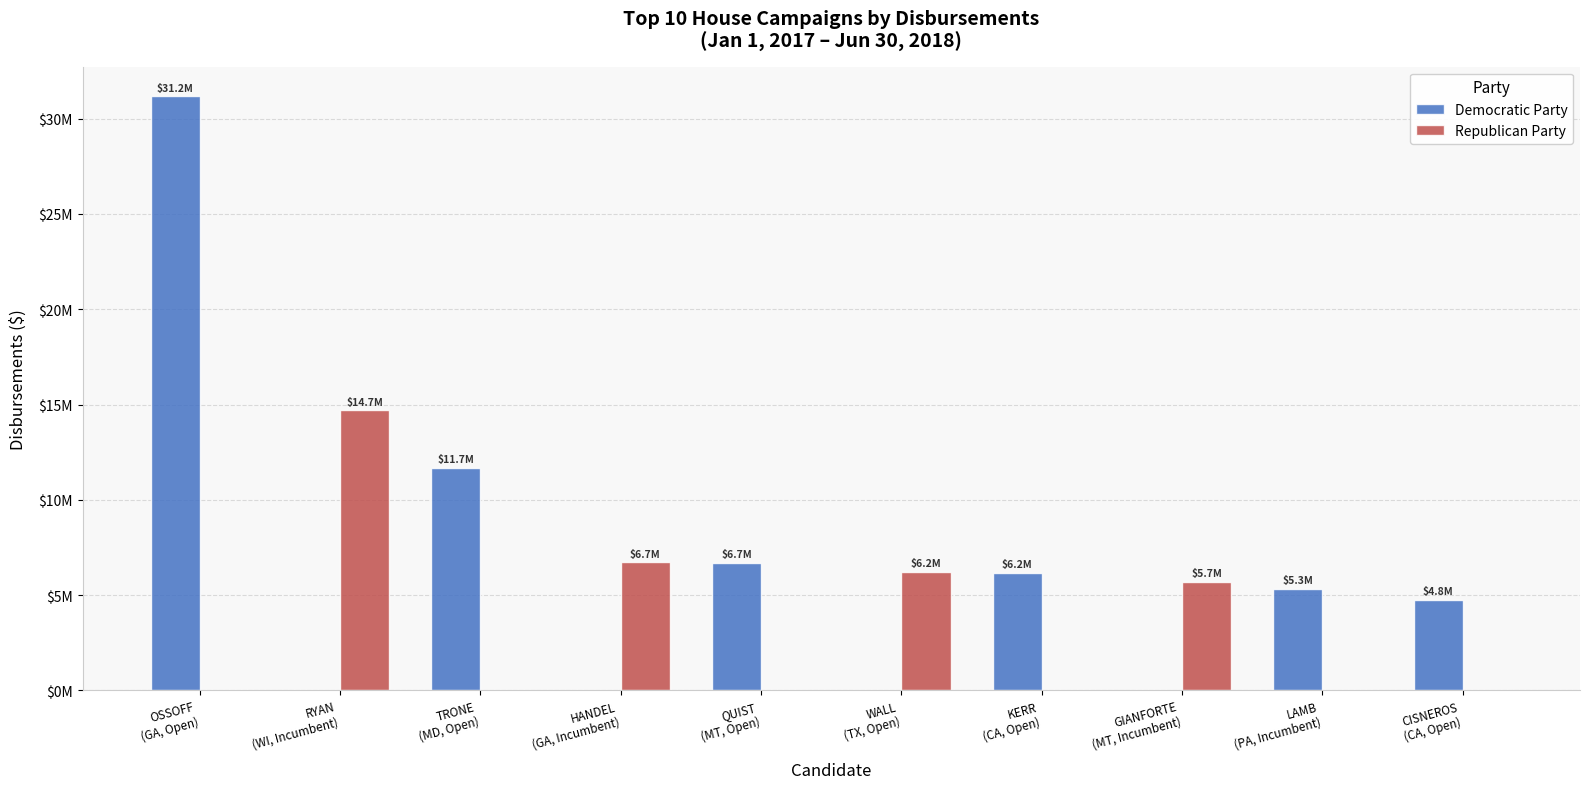

List the series in order of their overall mean, lowest first.

Republican Party, Democratic Party